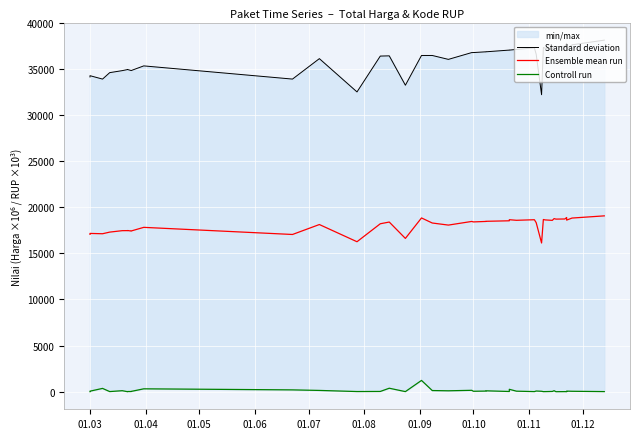

How many interior local peaks does the Ensemble mean run series have?

12